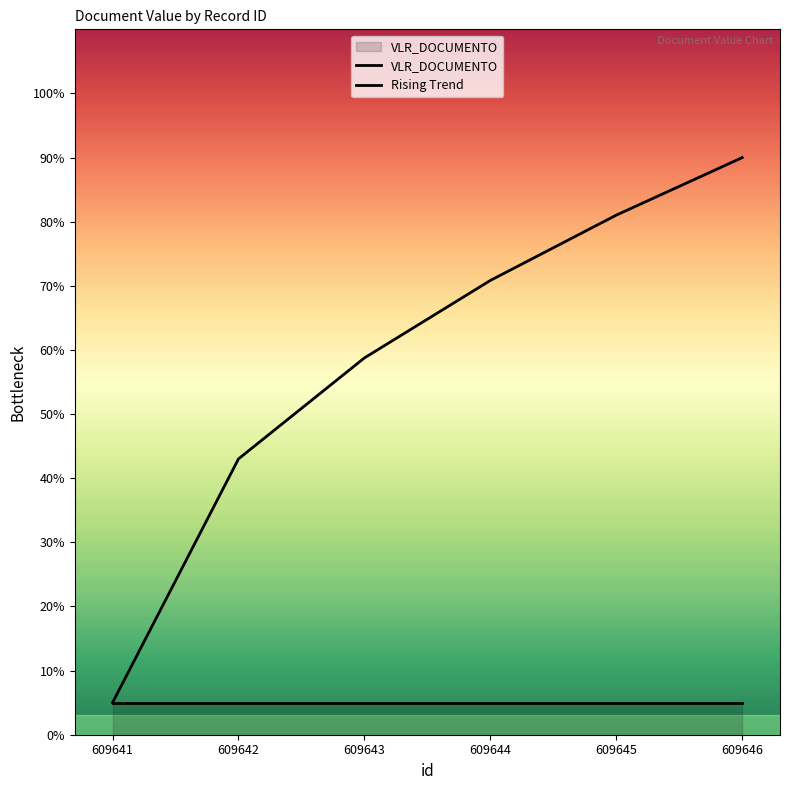

At 609641, list the series in order from largest to smallest.

VLR_DOCUMENTO, Rising Trend